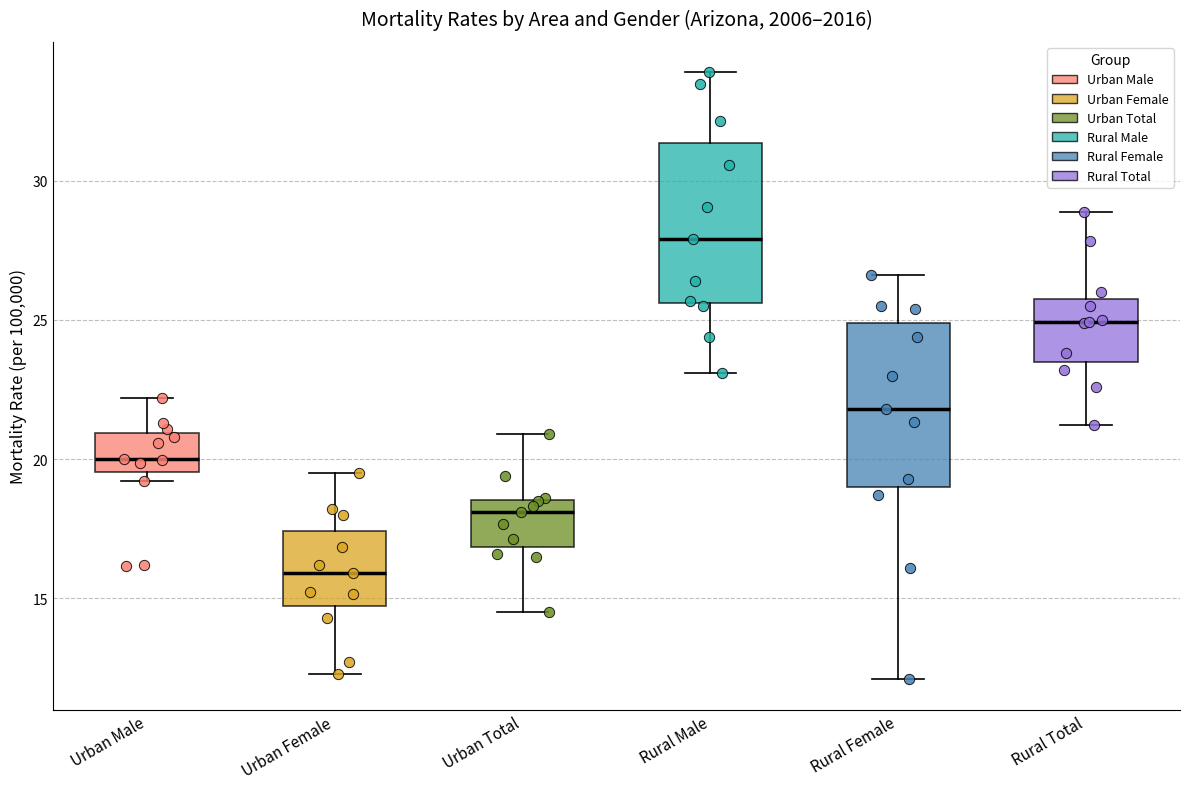

Which box's median line is the lowest?

Urban Female